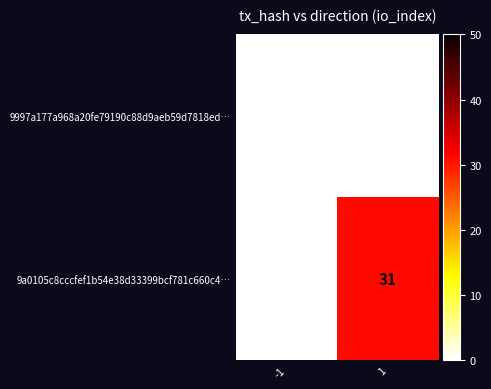

Is the value of 9997a177a968a20fe79190c88d9aeb59d7818ed… at 1 greater than the value of 9a0105c8cccfef1b54e38d33399bcf781c660c4… at 1?

No